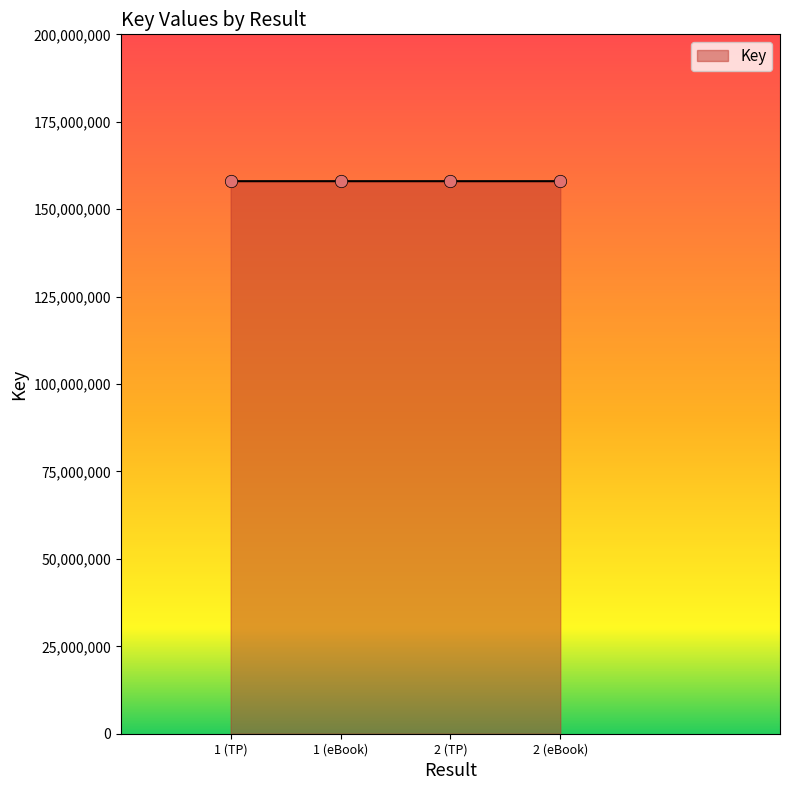

Approximately how many times larger is the value at 1 (TP) compared to 1 (eBook)?

1.0